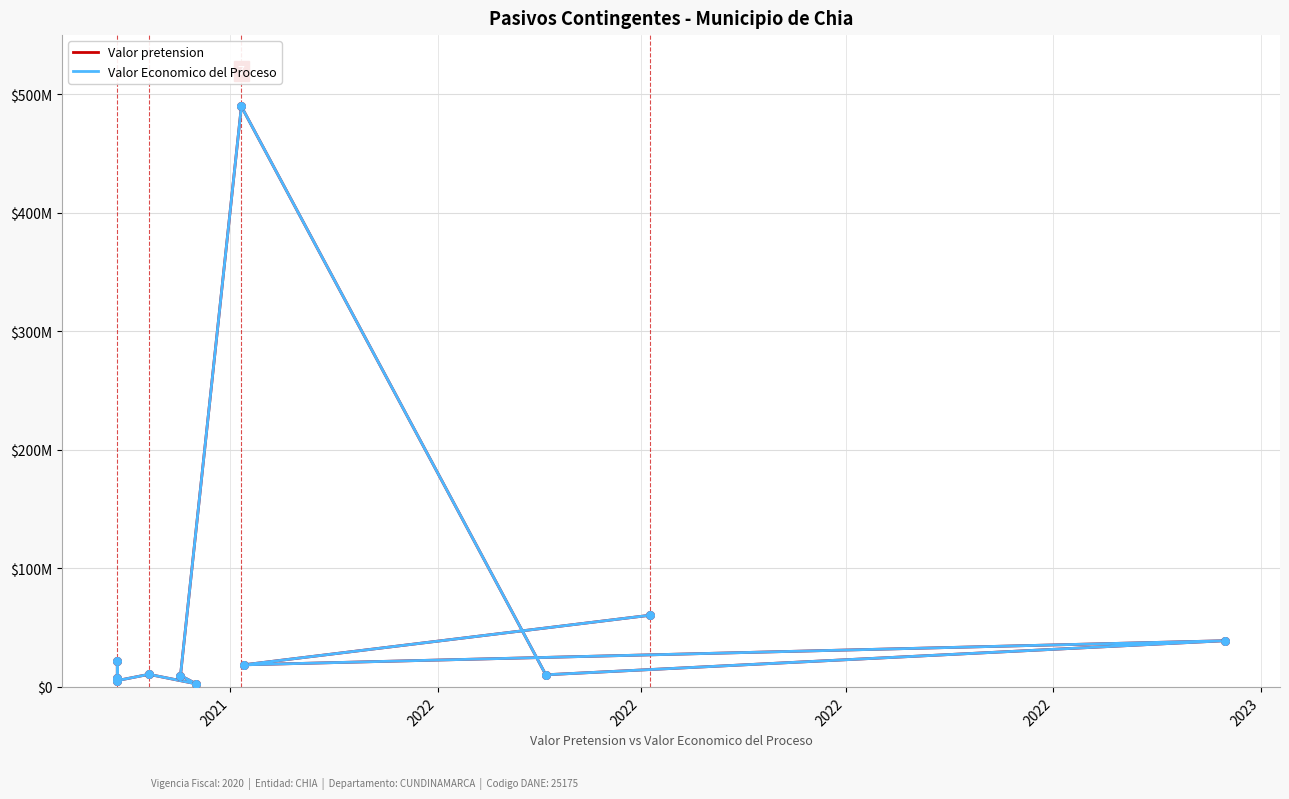

Which series reaches the maximum Y coordinate?

Valor pretension